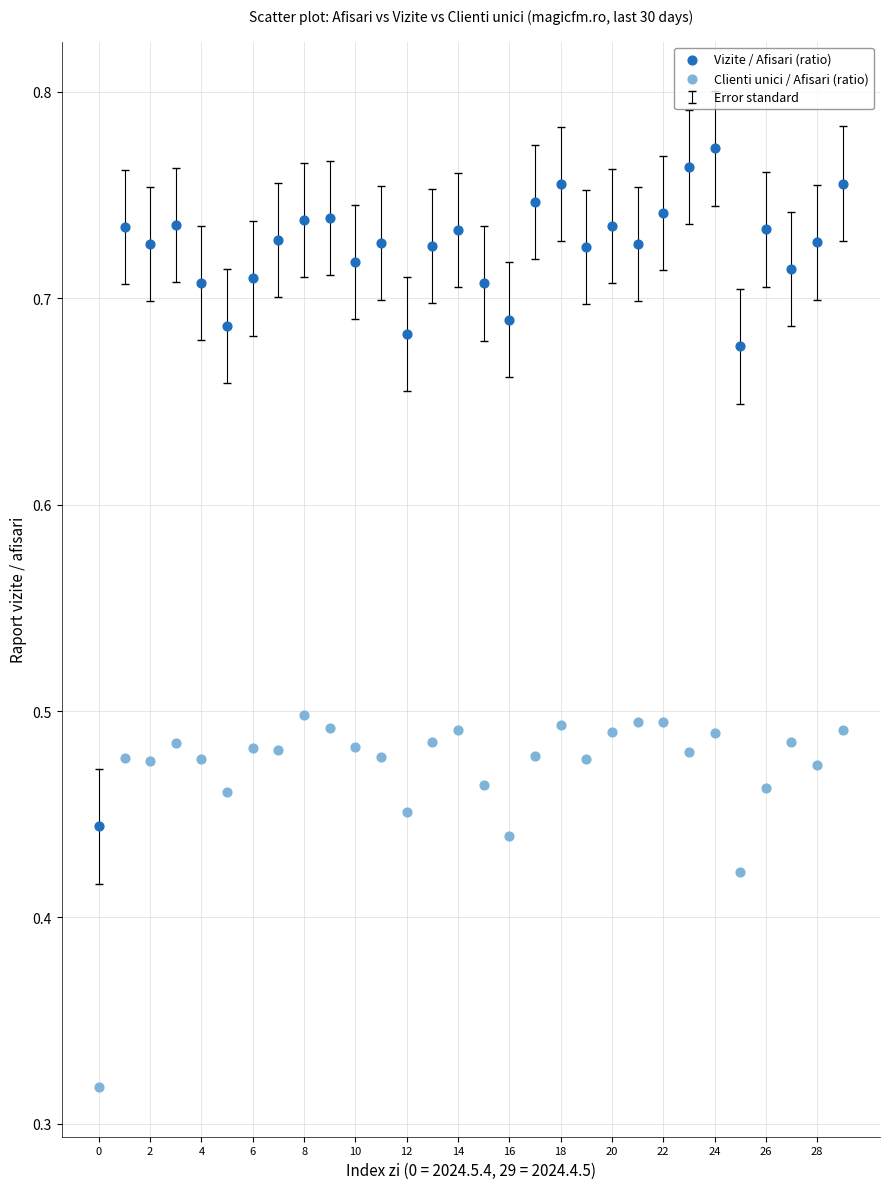

Which series contains the lowest Y value?

Clienti unici / Afisari (ratio)